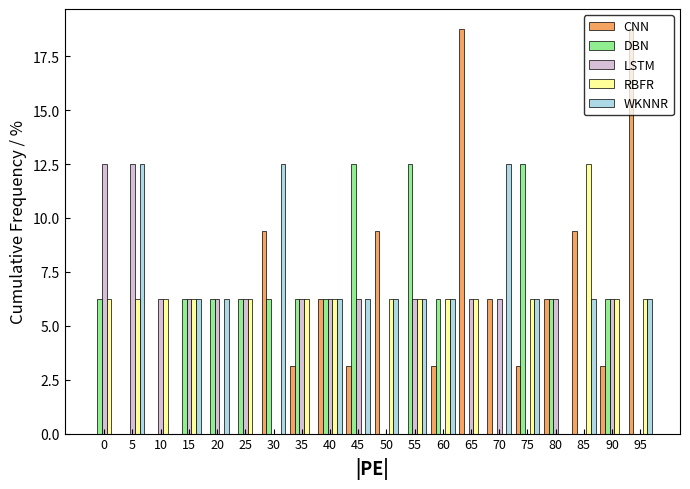

What is the sum of all CNN values?

100.0